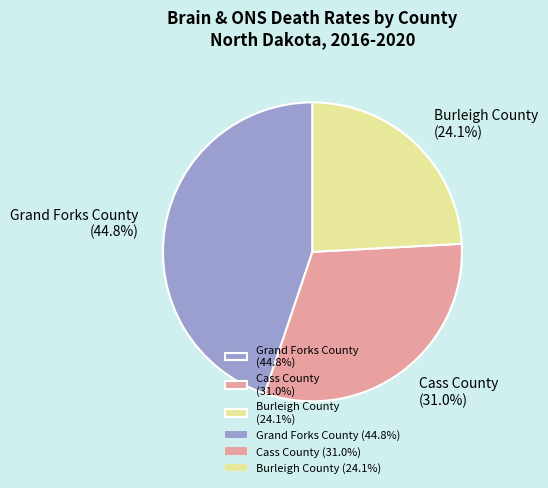

True or false: Burleigh County accounts for 10% of the total.

False